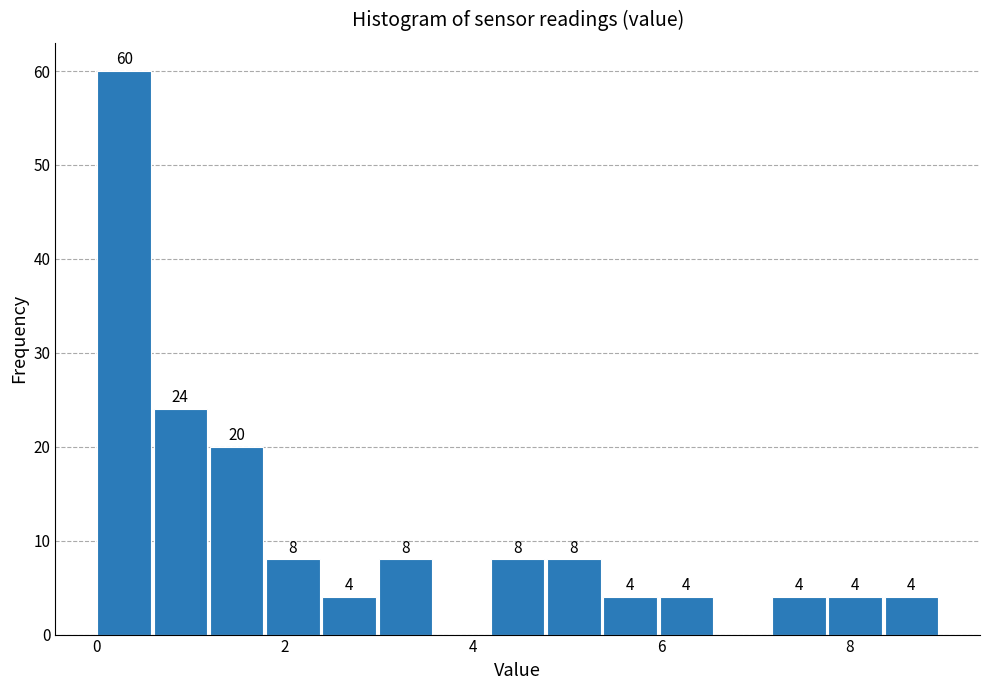

Read against the x-axis, roughly where is the centre of the tallest bar?

0.2